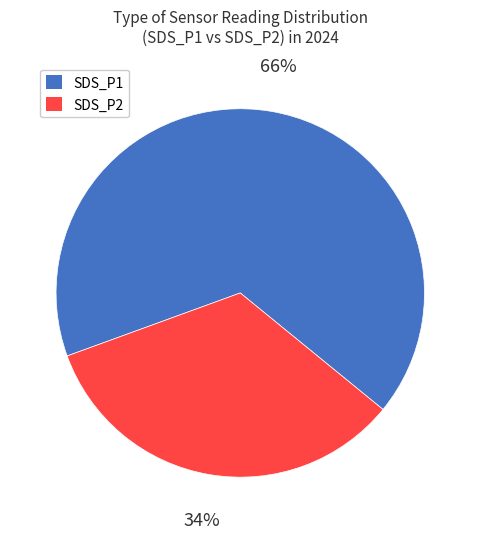

To the nearest percent, what is the combined percentage of SDS_P2 and SDS_P1?

100%